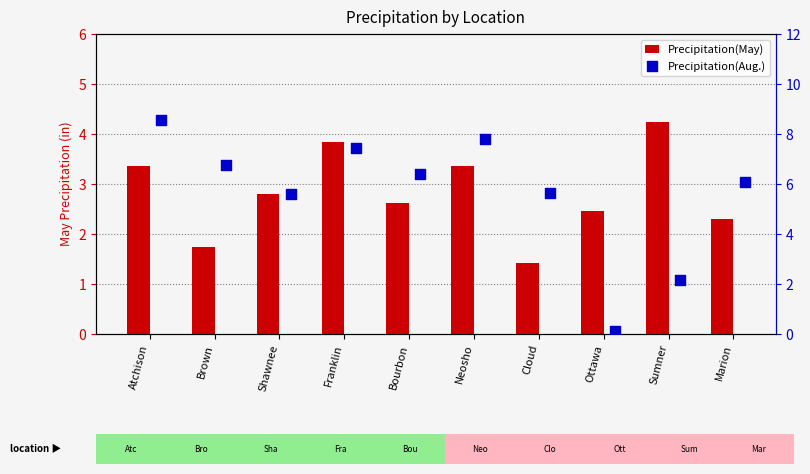

Is the value of Precipitation(May) at Shawnee greater than the value of Precipitation(Aug.) at Marion?

No